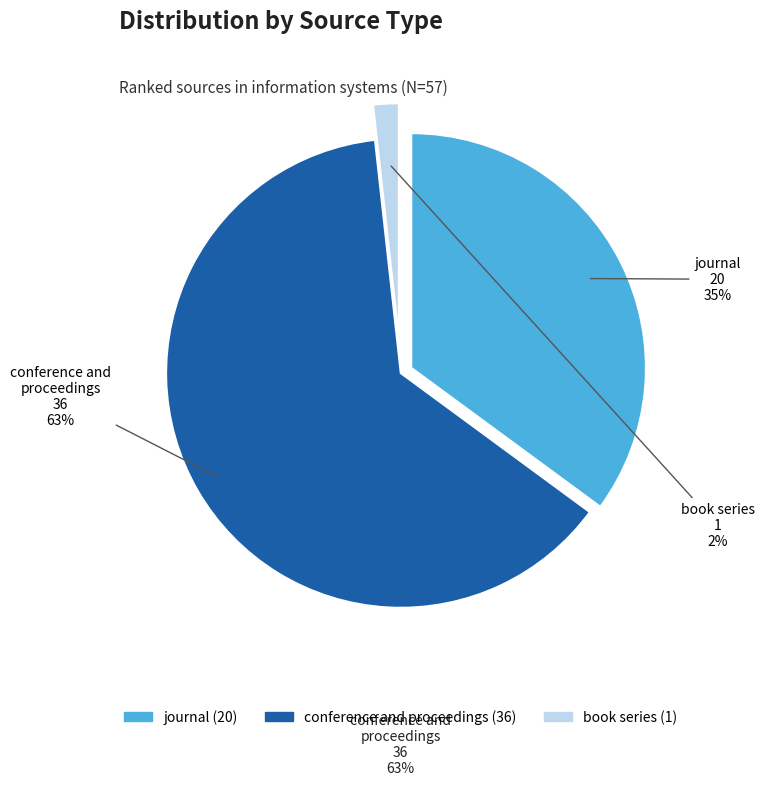

Is conference and proceedings the majority of the pie?

Yes